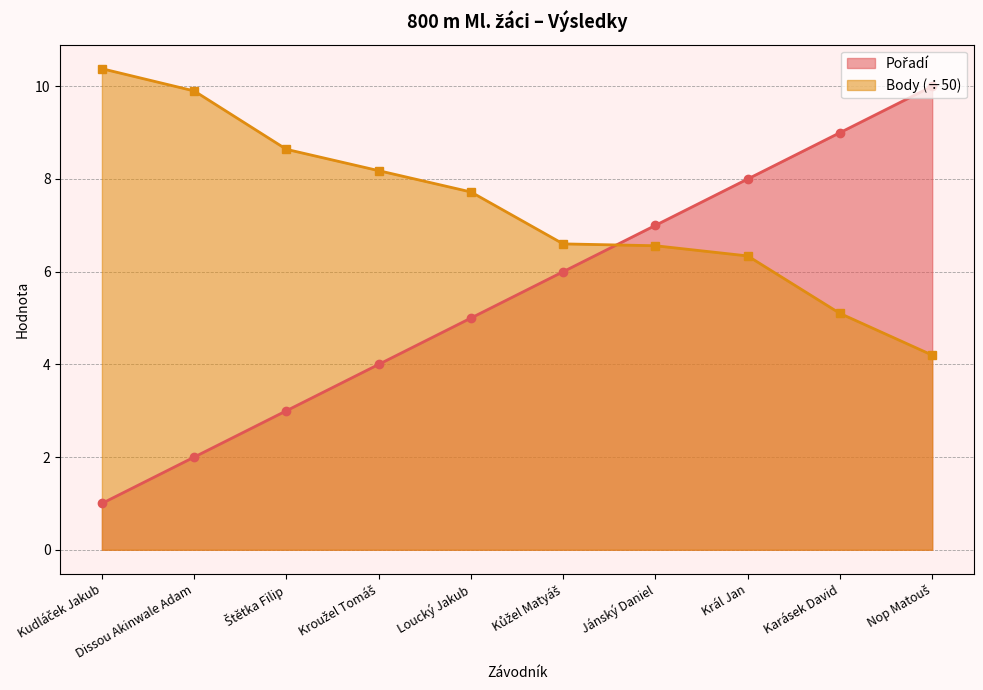

What is the total value across all series at Karásek David?

14.1